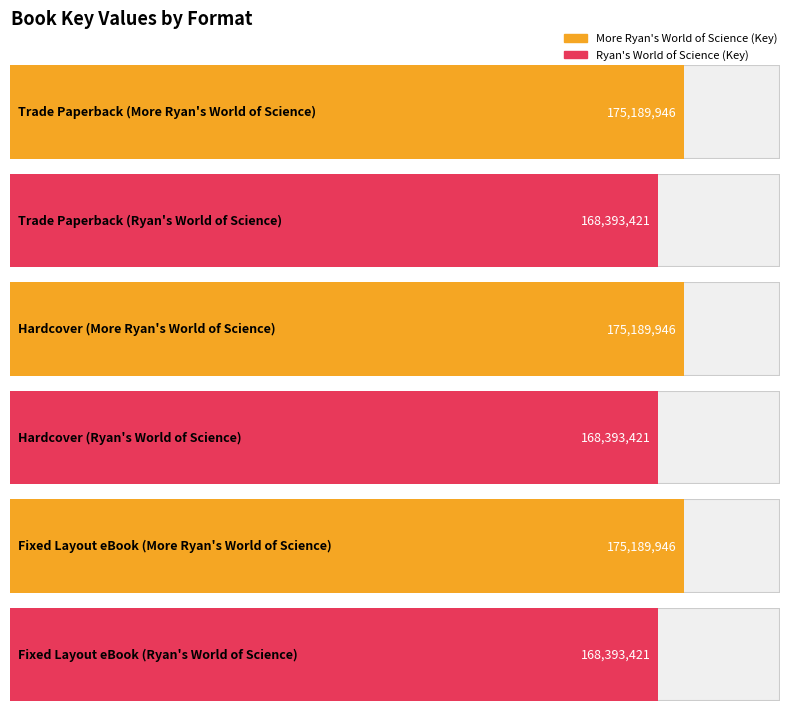

What is the difference between the maximum and minimum values?

6796525